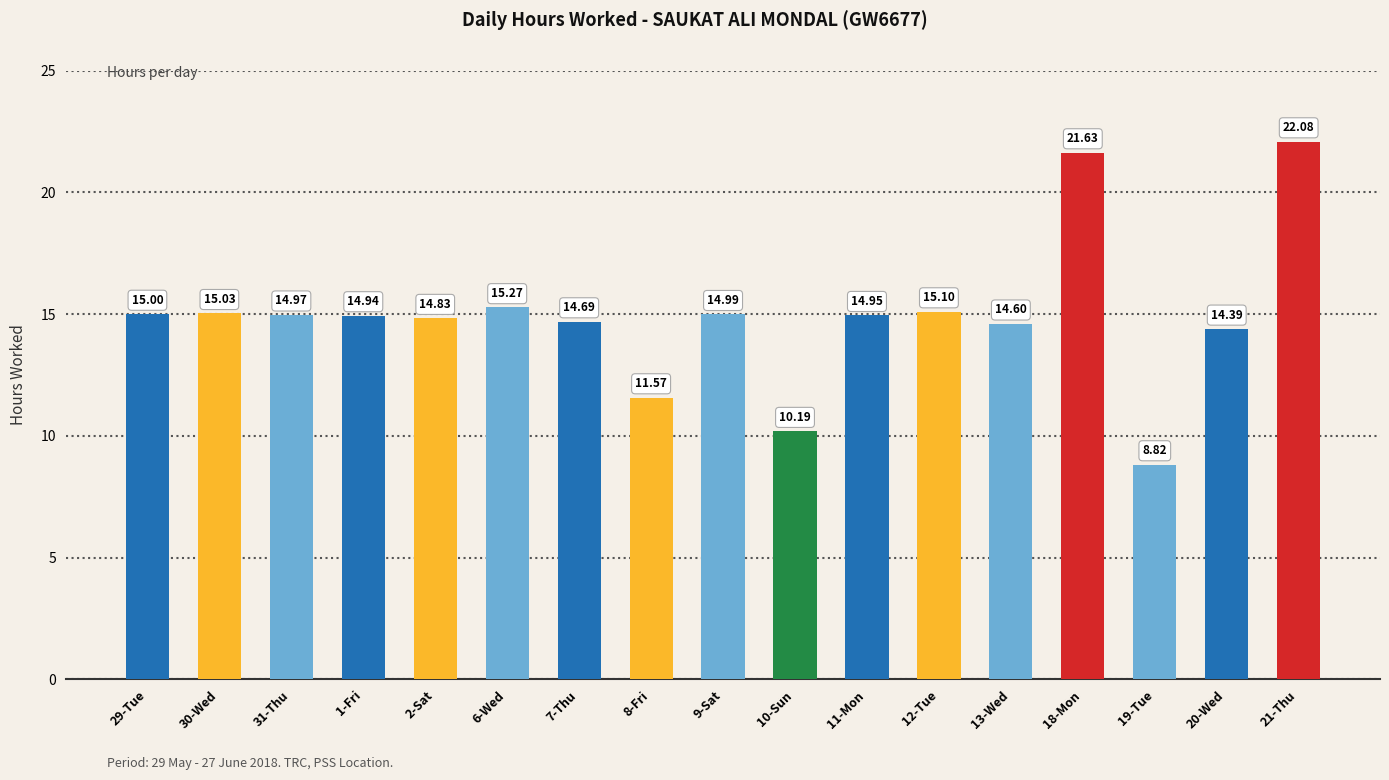

True or false: the data shows 15.0 at 29-Tue.

True